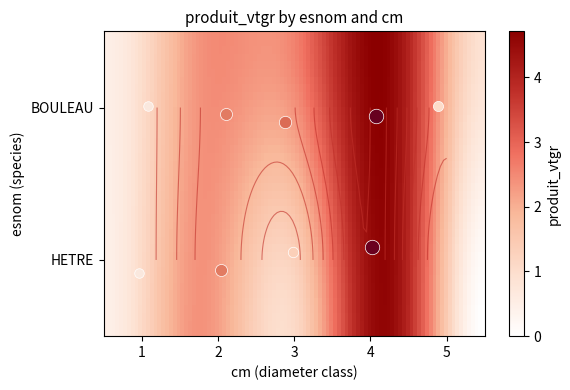

How many data points does each series have?

5